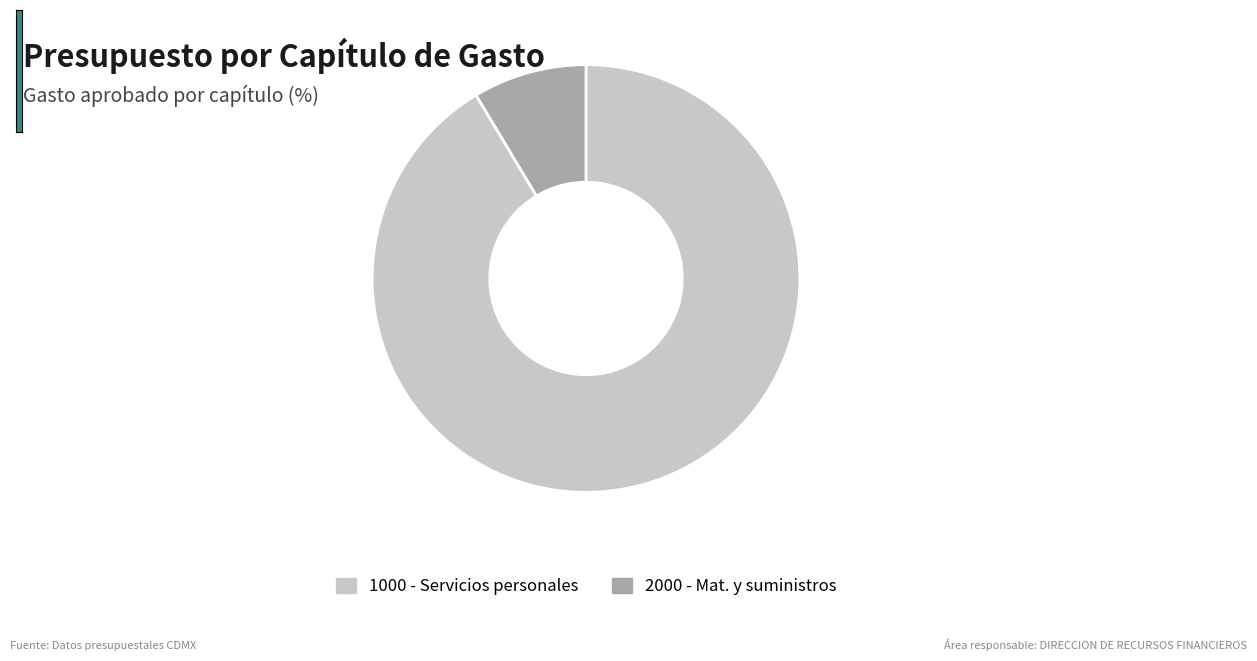

Is the sum of 1000 - Servicios personales and 2000 - Mat. y suministros greater than half?

Yes